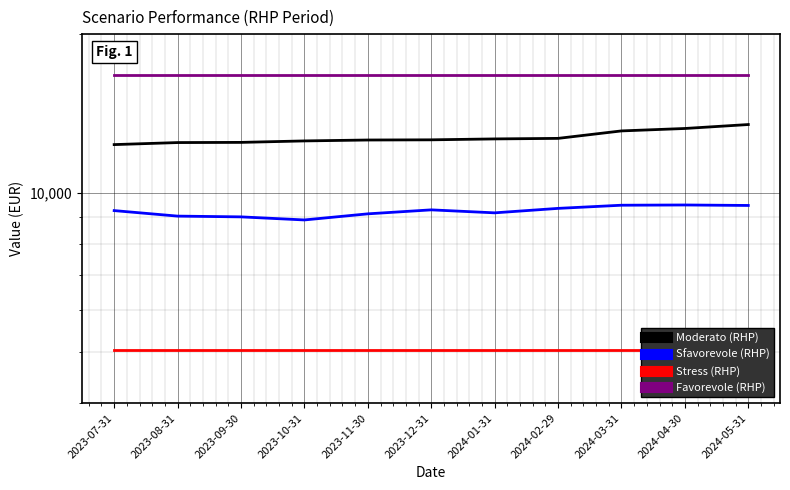

Does the chart display data point markers on the line(s)?

No